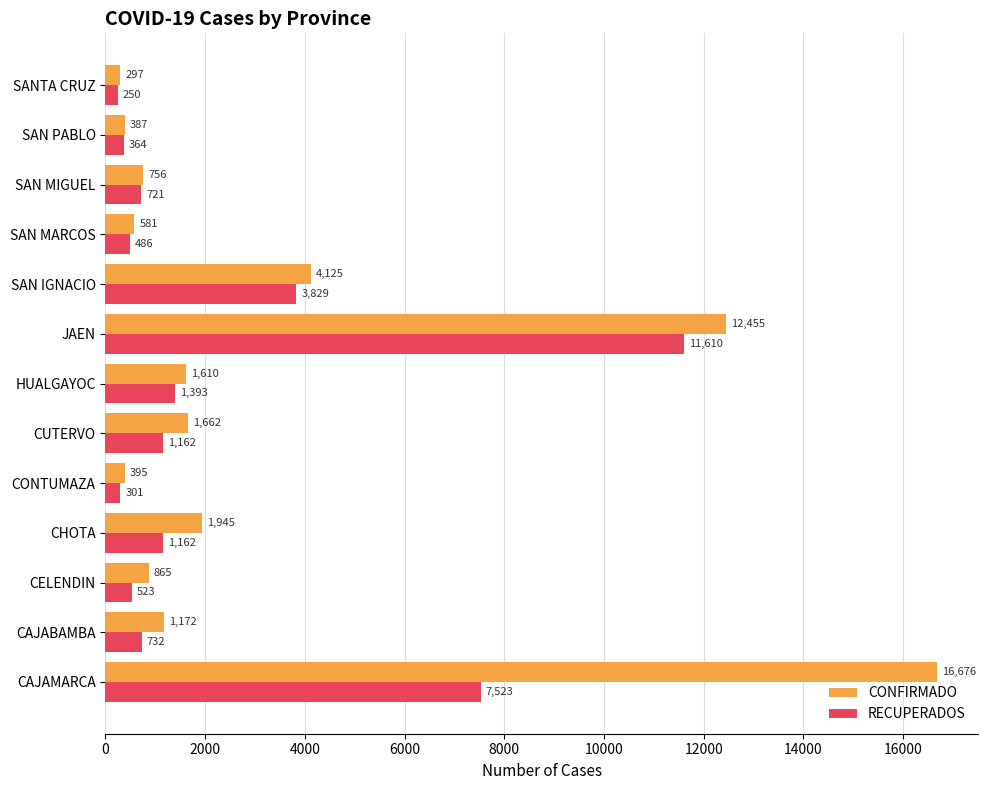

Which series has the widest spread of values?

CONFIRMADO